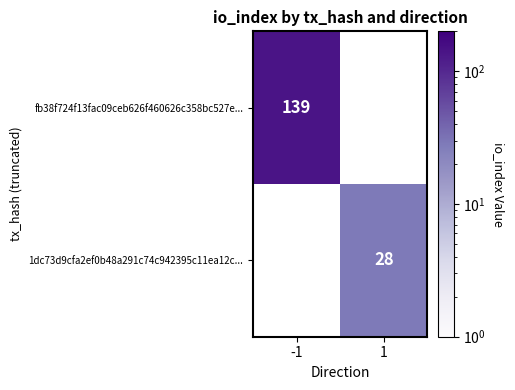

The value of fb38f724f13fac09ceb626f460626c358bc527e... at -1 is 227. True or false?

False